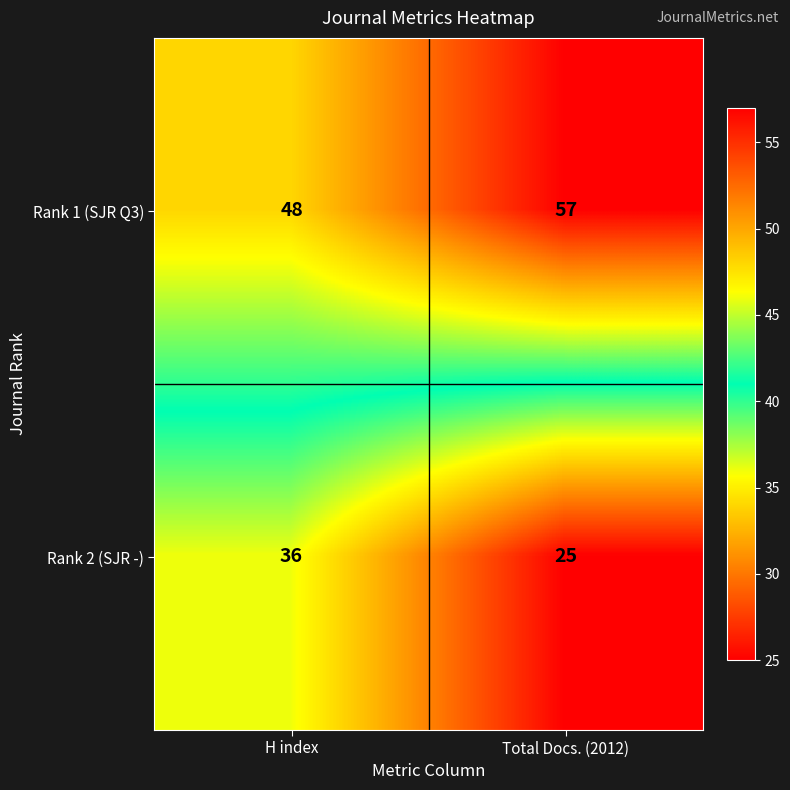

Between H index and Total Docs. (2012), which series saw the biggest shift?

Rank 2 (SJR -)